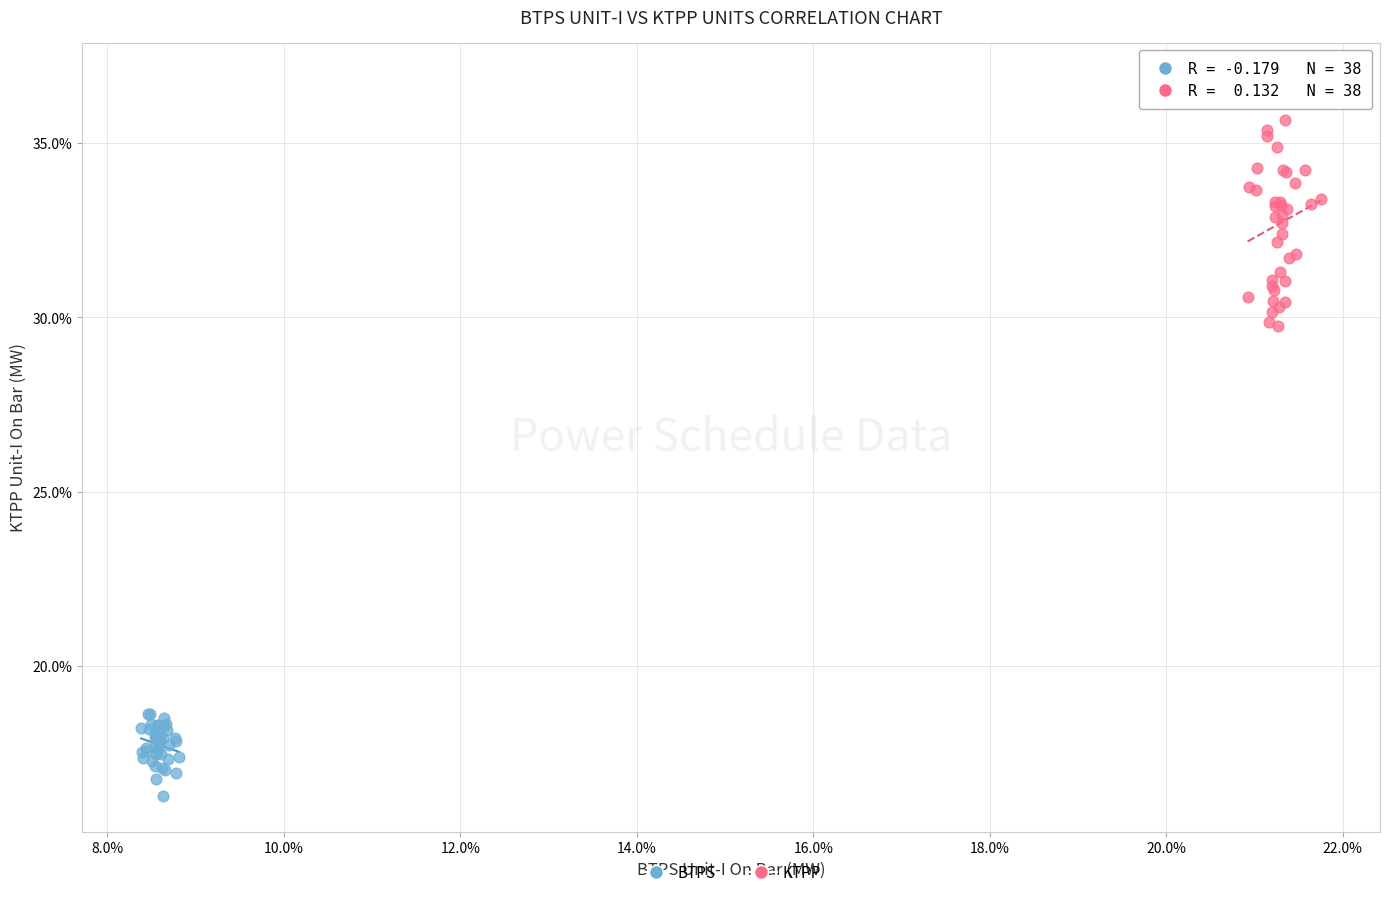

Which series reaches the minimum Y coordinate?

BTPS